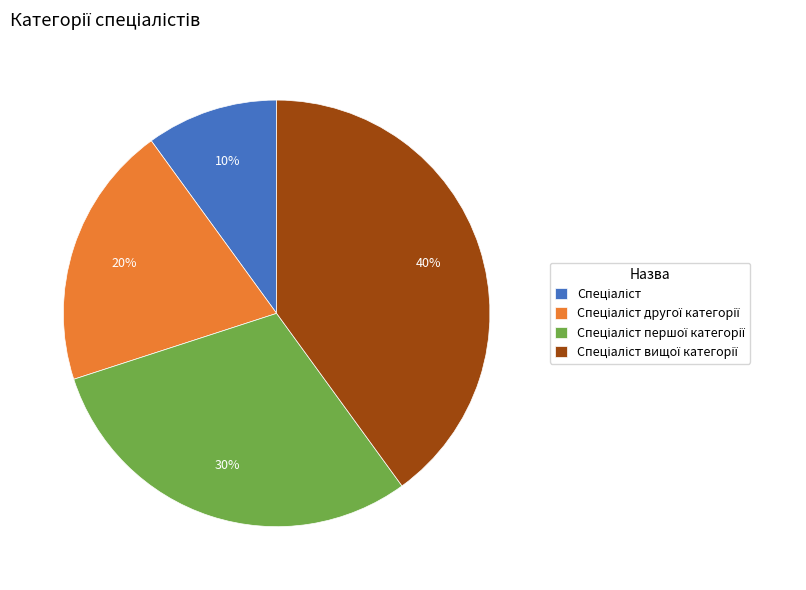

How many slices are in this pie chart?

4